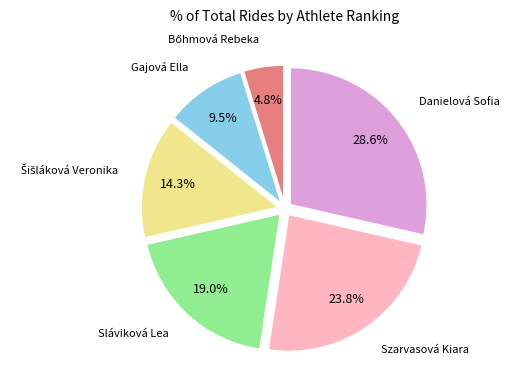

What is the largest slice in the pie chart?

Danielová Sofia